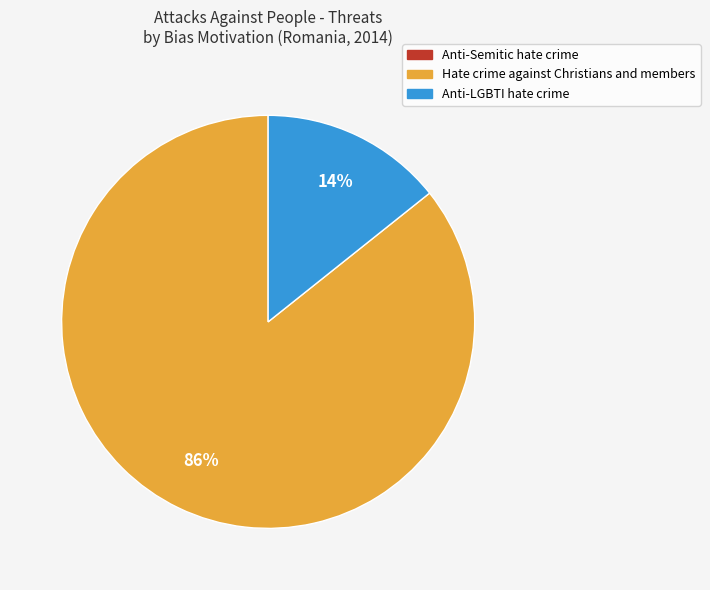

The Hate crime against Christians and members slice represents 86% of the pie. True or false?

True